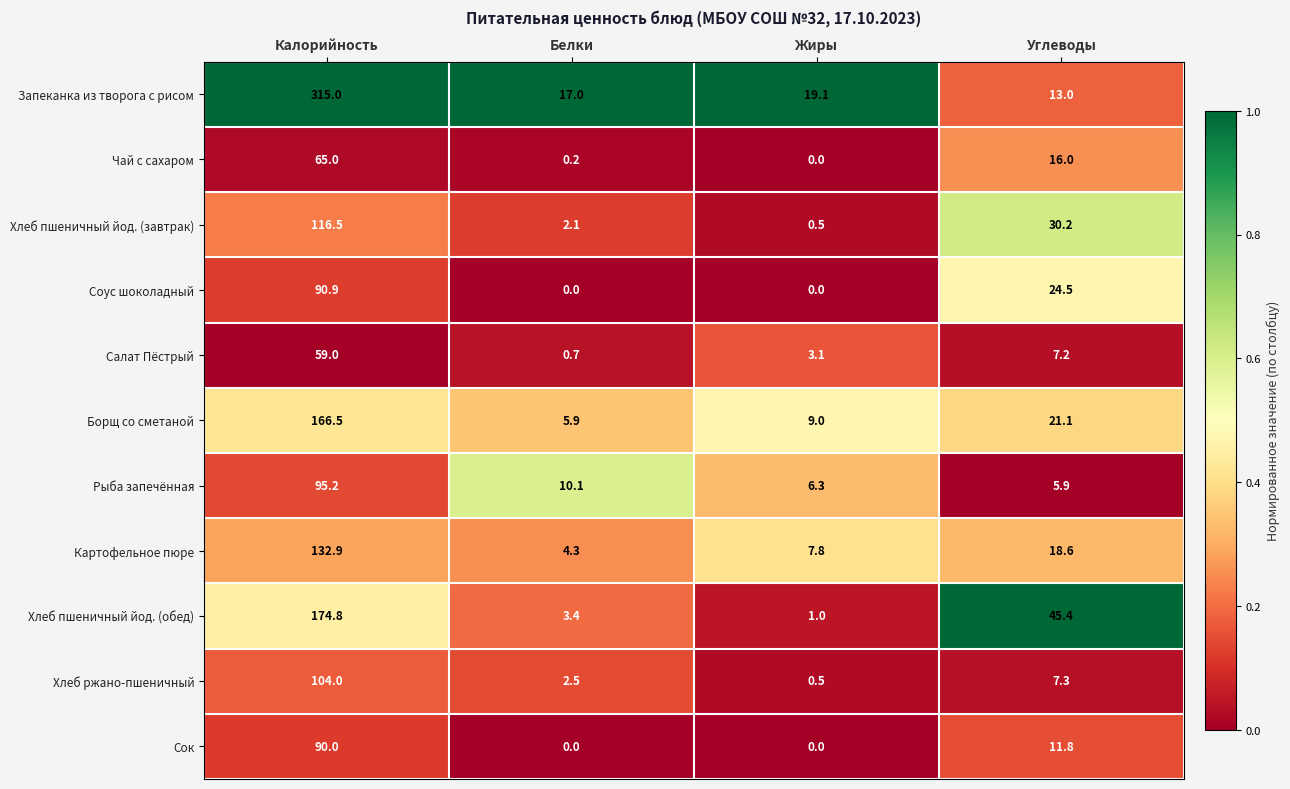

What is the maximum value for Рыба запечённая?

95.2